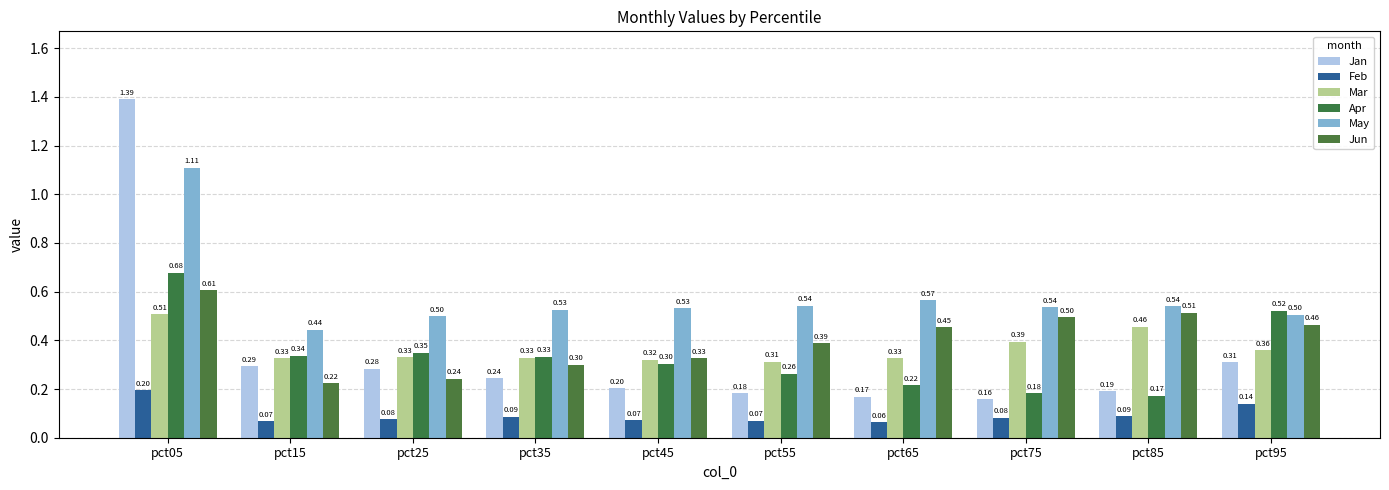

The May series shows 0.8 at pct55. True or false?

False